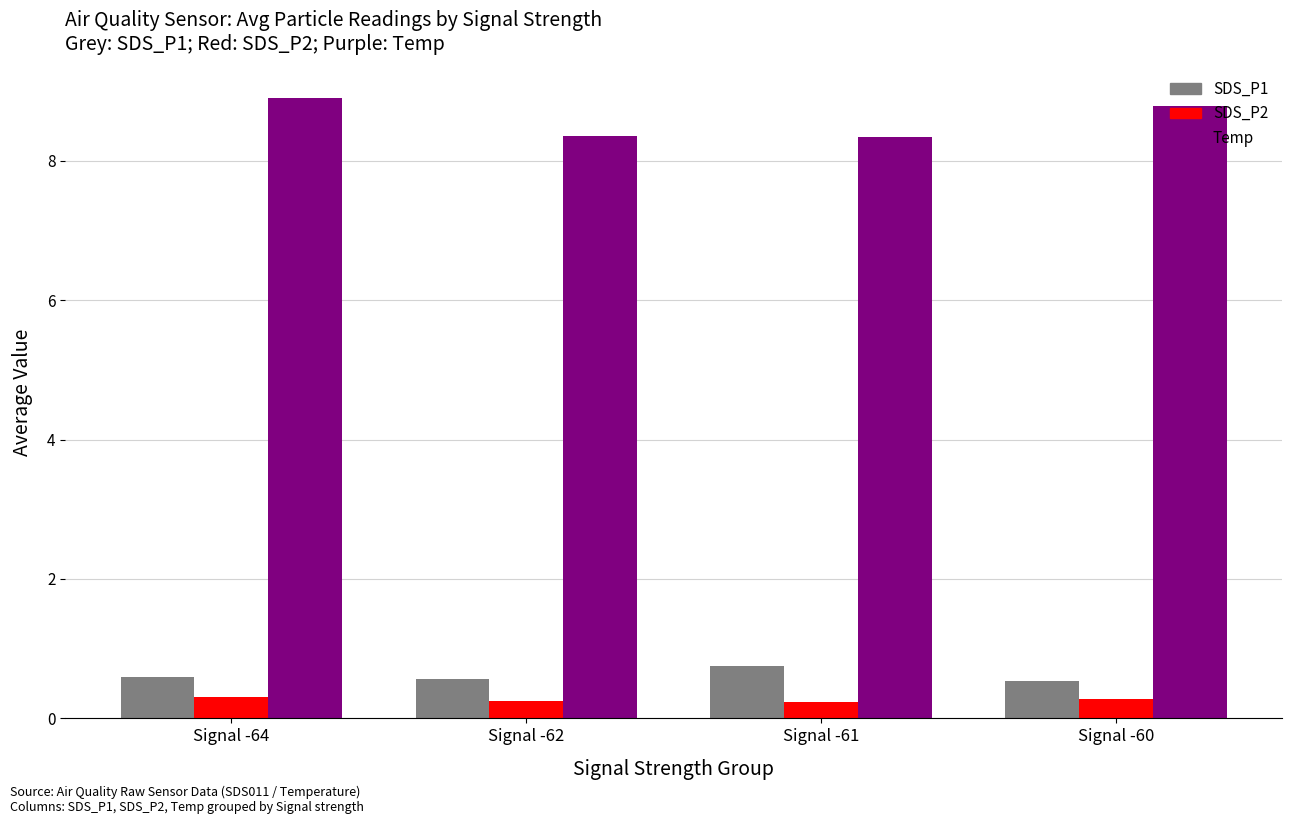

Which series has the largest total across all categories?

Temp